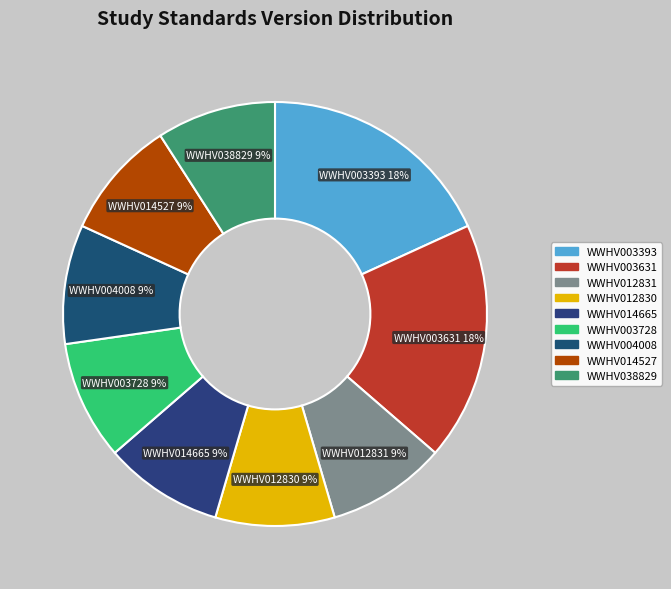

To the nearest percent, what portion does WWHV004008 represent?

9%